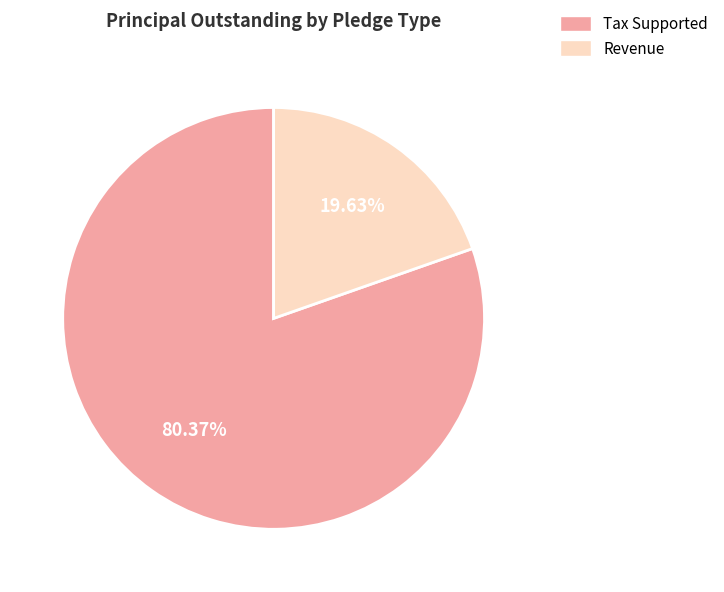

To the nearest percent, what is the average slice percentage?

50%